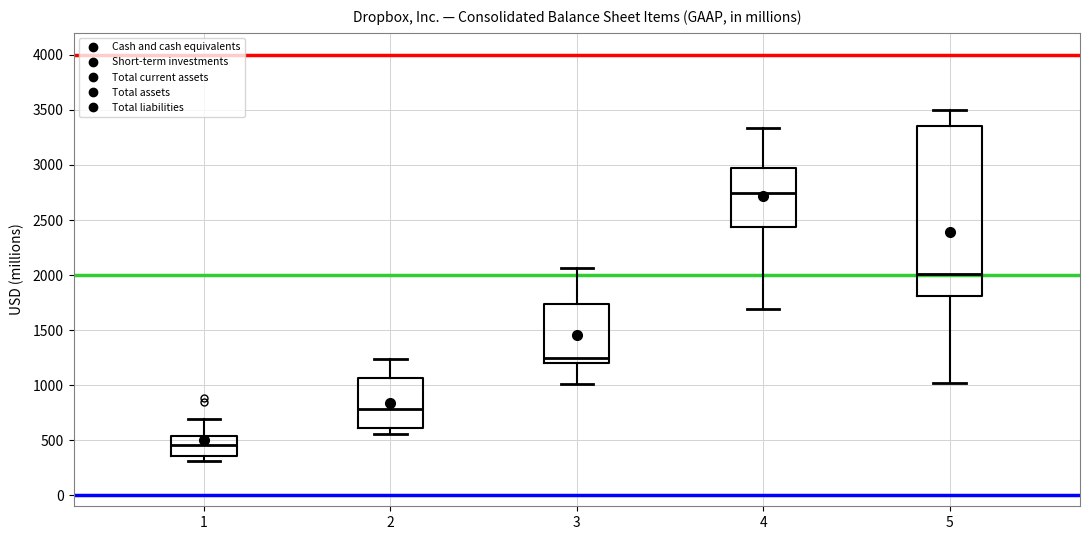

Reading left to right, read every box against the y-axis: the position of its median line, the range the box covers, and the ends of its whiskers. The values are not printed on the chart, so give them approximately, as read against the axis.

1: median 450, box 350 to 550, whiskers 300 to 700
2: median 800, box 600 to 1050, whiskers 550 to 1250
3: median 1250, box 1200 to 1750, whiskers 1000 to 2050
4: median 2750, box 2450 to 3000, whiskers 1700 to 3350
5: median 2000, box 1800 to 3350, whiskers 1000 to 3500